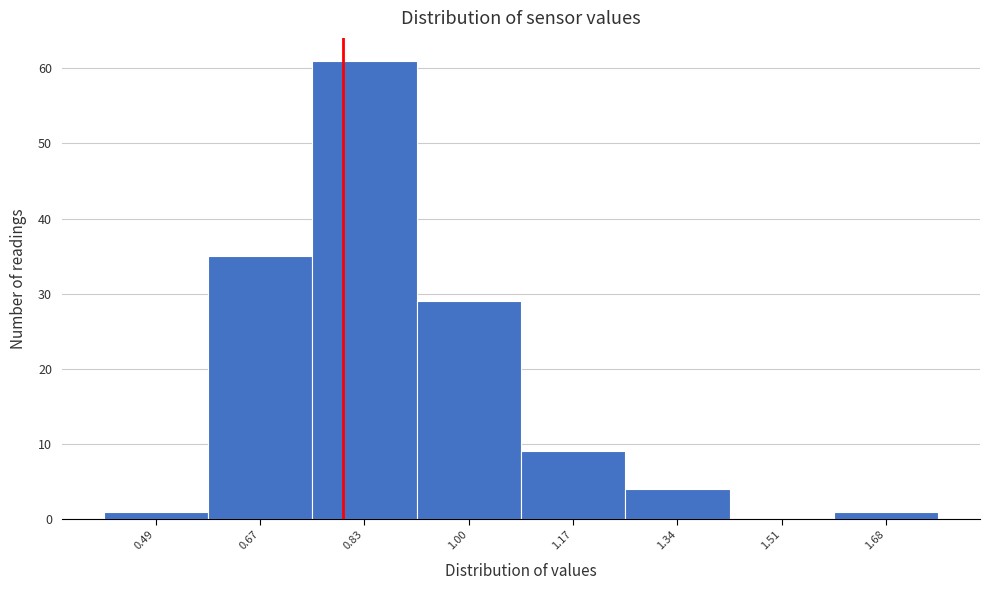

Reading left to right, transcribe this chart: for each bar, give the range it covers on the x-axis and its height. Neither the bar edges nor the heights are printed on the chart, so give them approximately, as read against the axes.

0.41 to 0.58: 1
0.58 to 0.75: 35
0.75 to 0.92: 61
0.92 to 1.09: 29
1.09 to 1.26: 9
1.26 to 1.43: 4
1.43 to 1.60: 0
1.60 to 1.77: 1